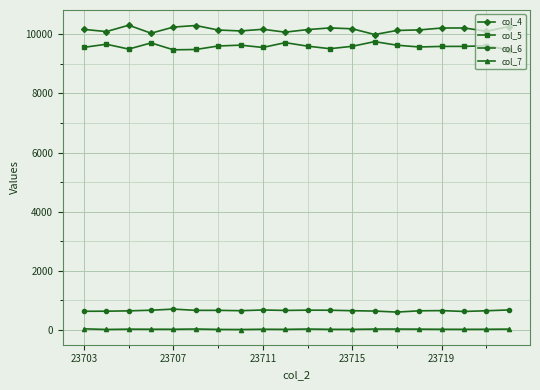

List the series in order of their peak value, highest first.

col_4, col_5, col_6, col_7